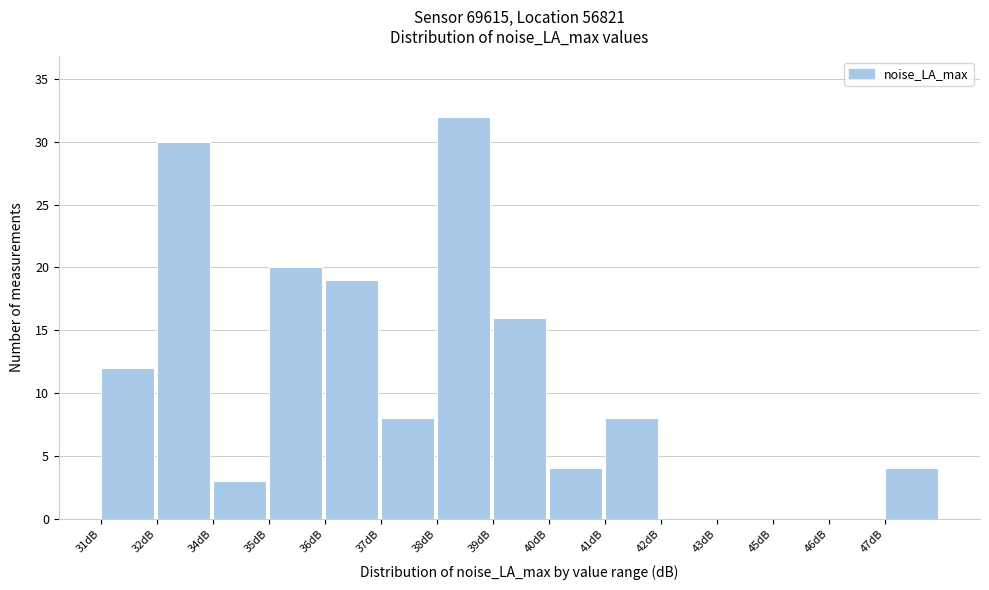

Reading left to right, extract all data points from this chart.

31dB=12	32dB=30	34dB=3	35dB=20	36dB=19	37dB=8	38dB=32	39dB=16	40dB=4	41dB=8	42dB=0	43dB=0	45dB=0	46dB=0	47dB=4